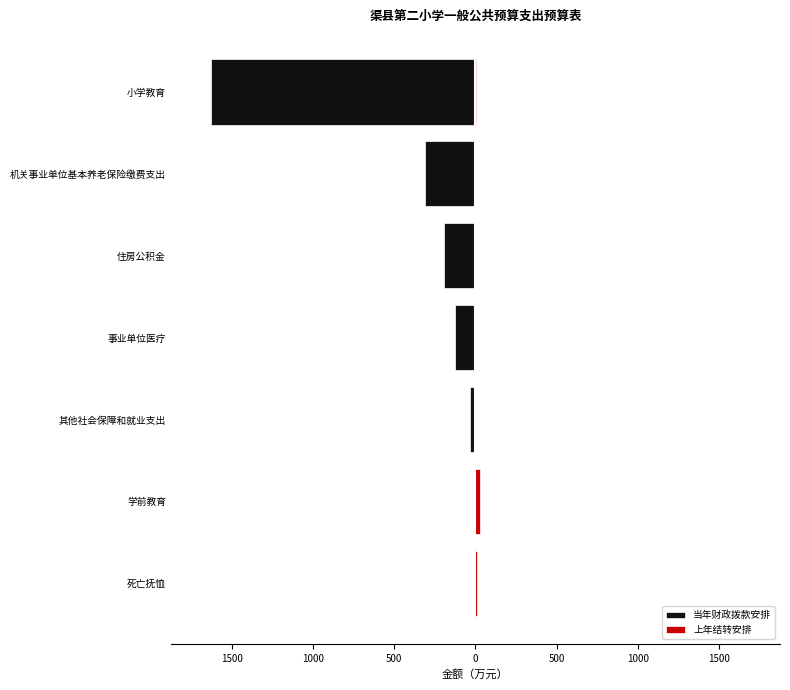

Which has a higher value, 学前教育 or 事业单位医疗?

学前教育